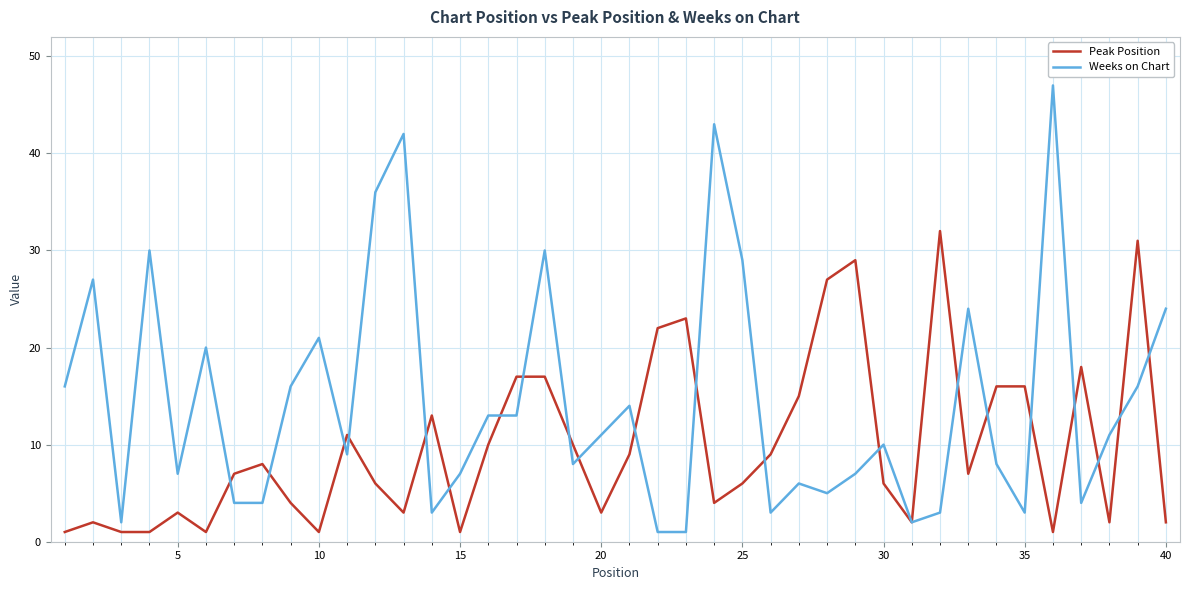

True or false: Weeks on Chart has more than 1 interior local peaks.

True